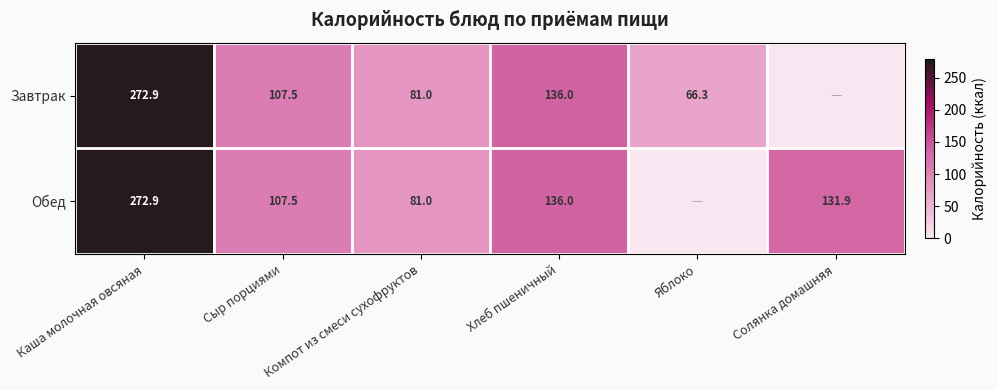

Is it true that Обед equals 386.5 at Каша молочная овсяная?

False